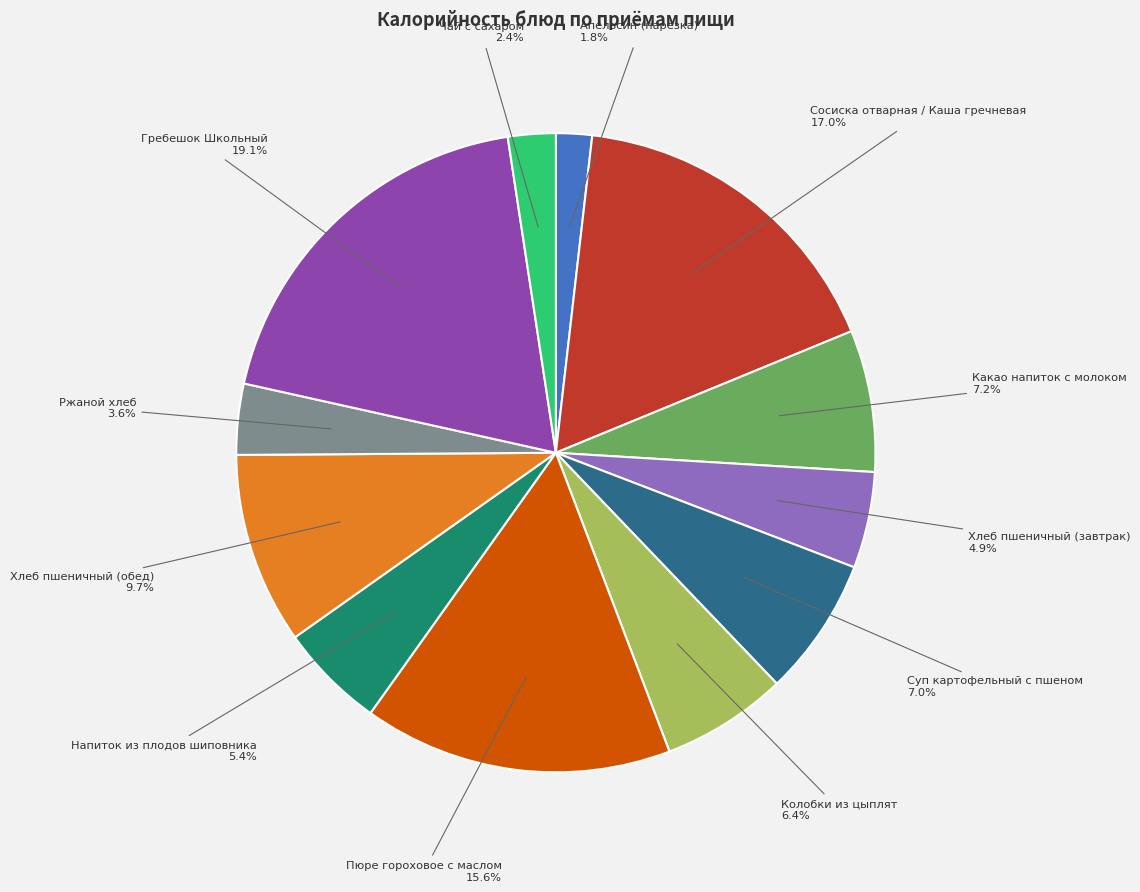

Count the number of slices in the pie.

12